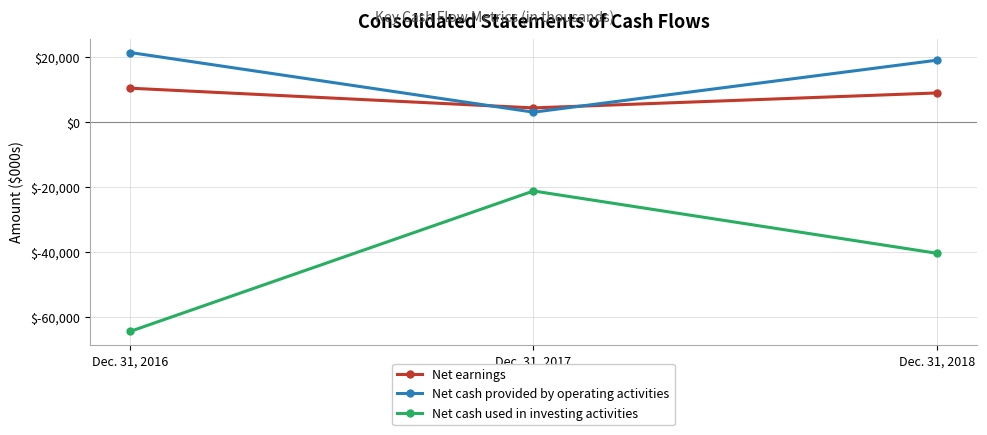

Reading left to right, extract all data points from this chart.

Net earnings: 10426	4369	8961
Net cash provided by operating activities: 21383	3056	19017
Net cash used in investing activities: -64289	-21152	-40283